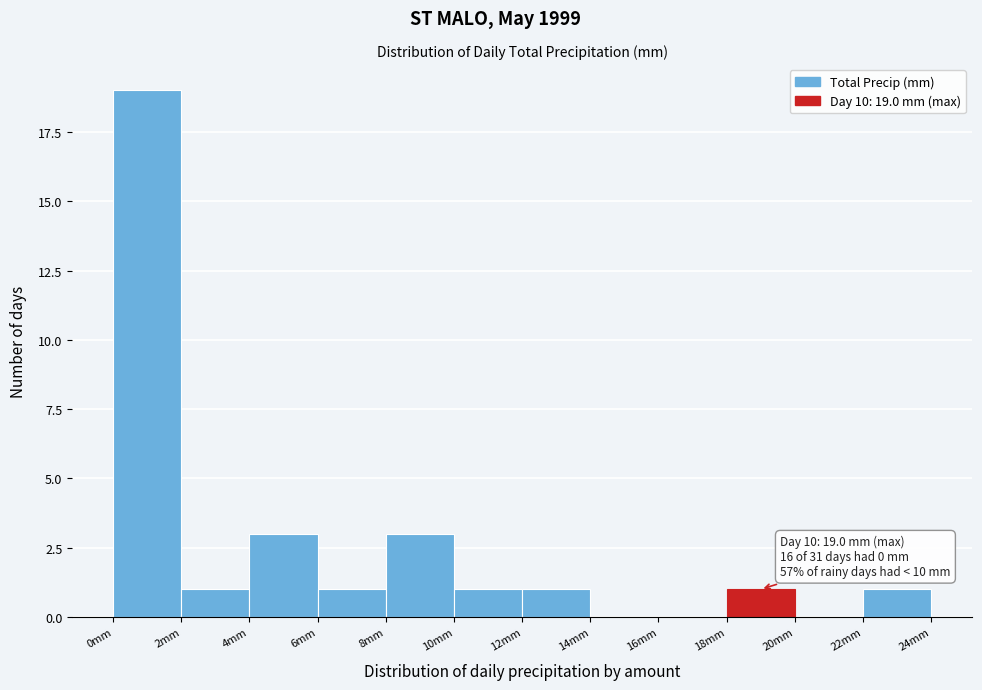

Which range on the x-axis has the tallest bar?

0 to 2